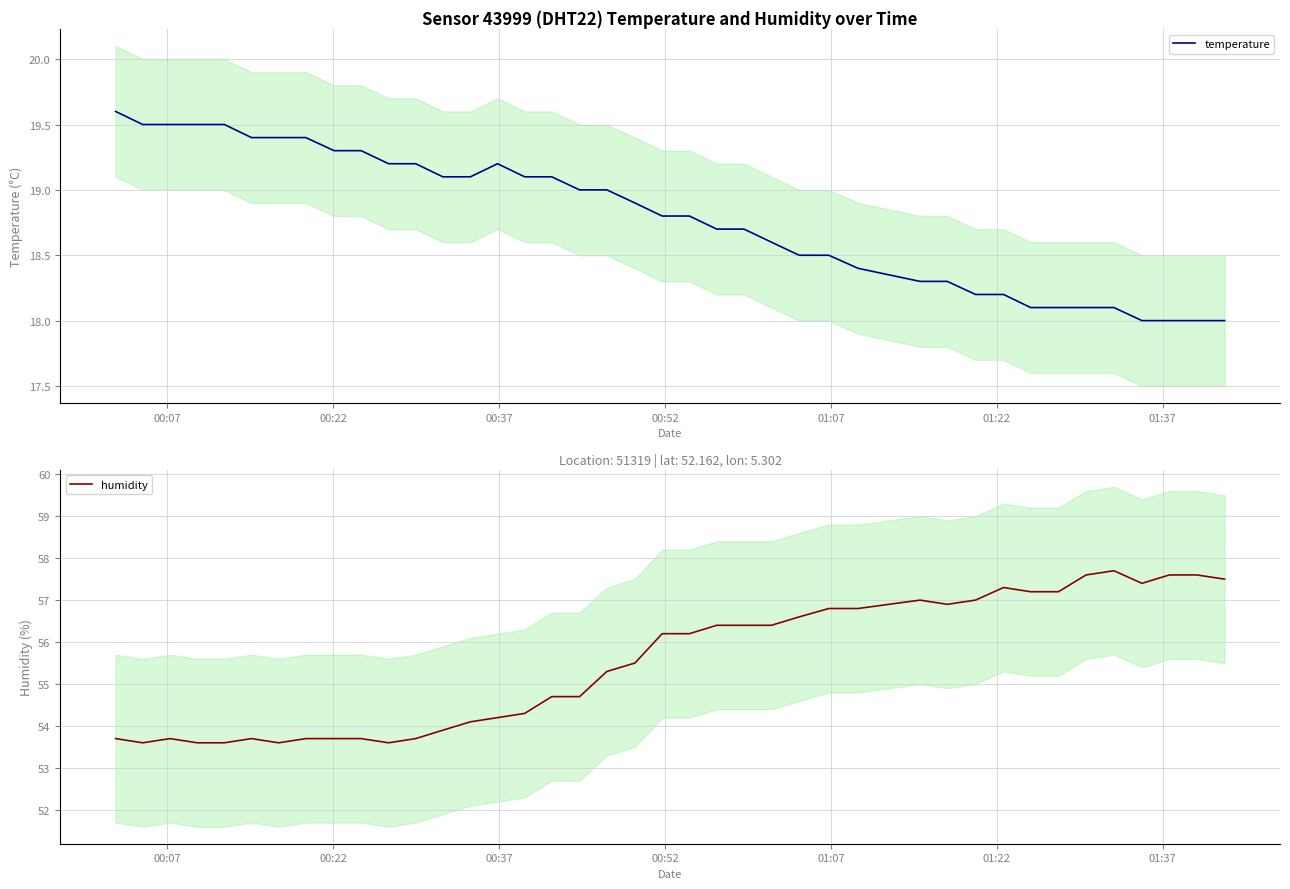

What is the highest value of the temperature series?

19.6